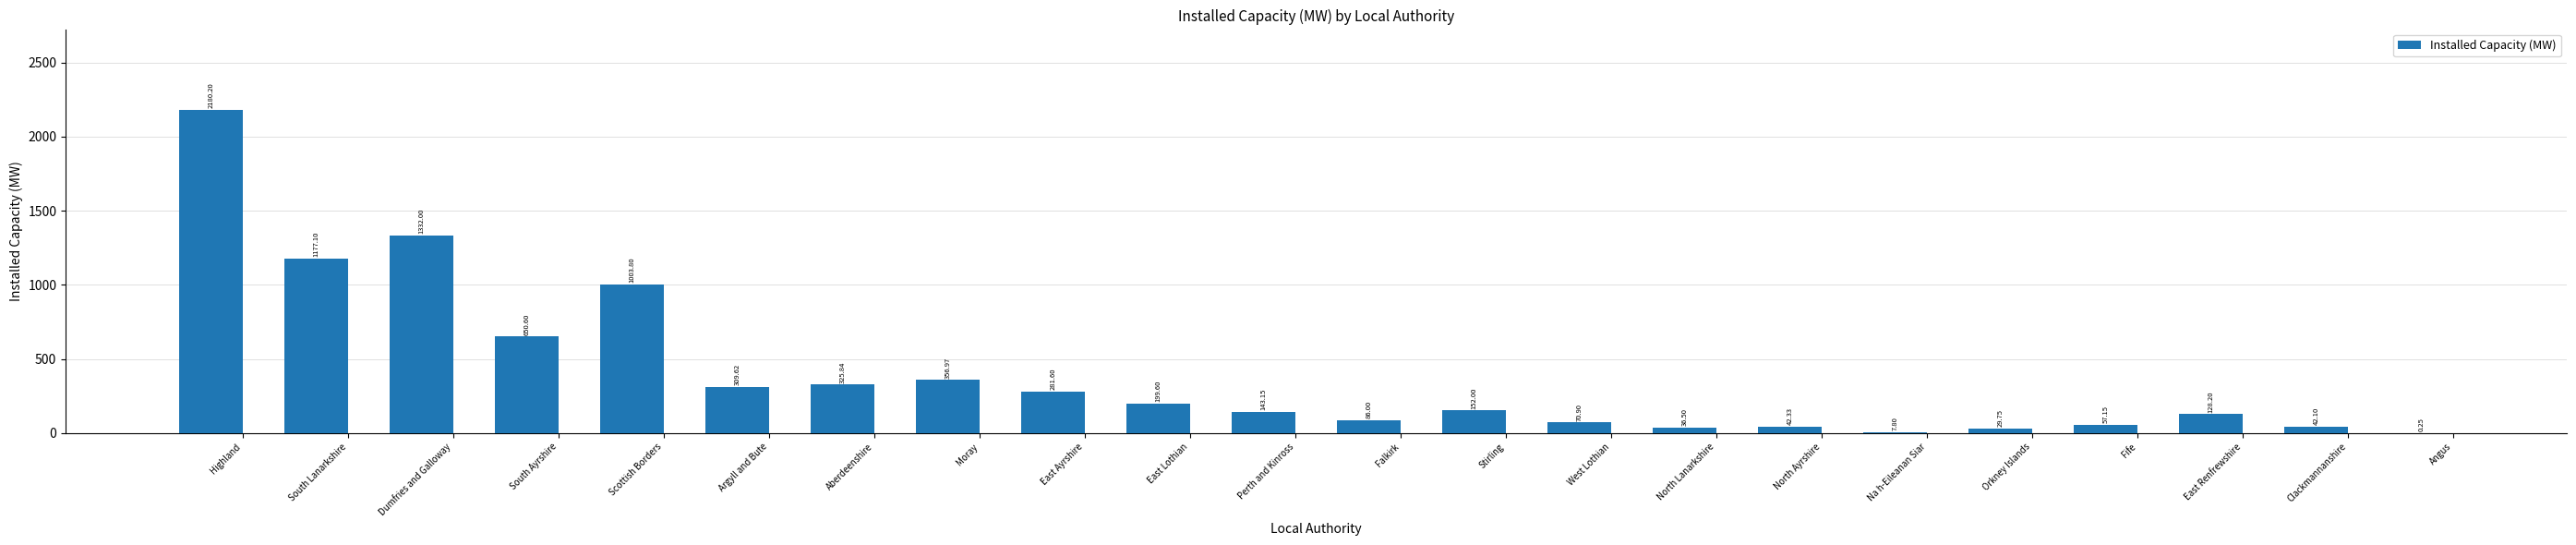

What is the change in value from Fife to Angus?

-56.9